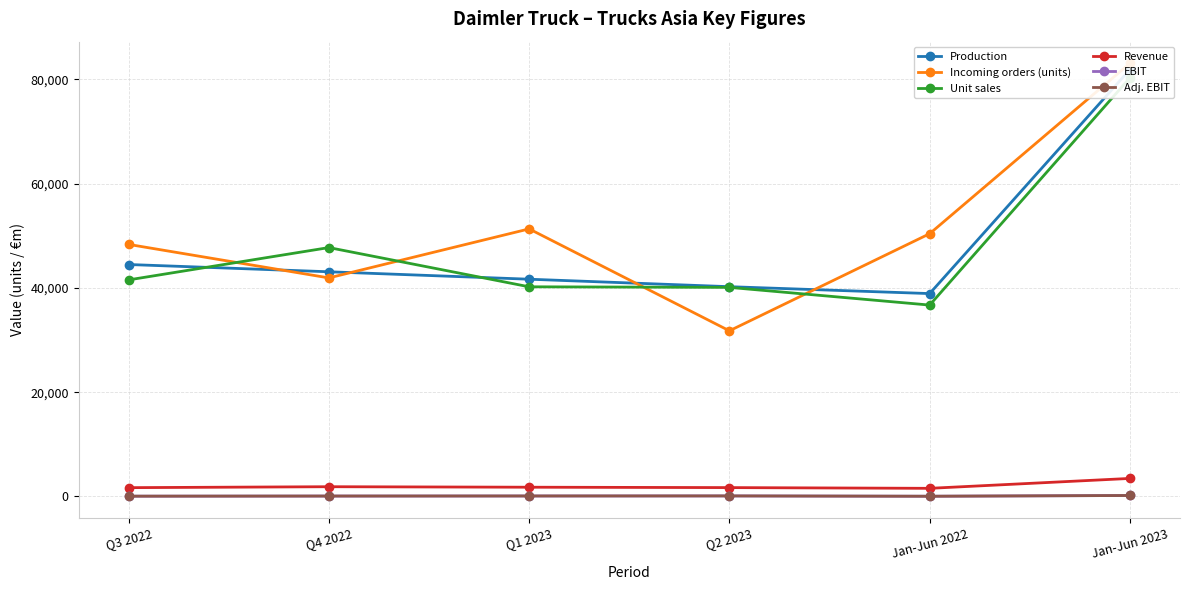

What is the total value across all series at Q3 2022?

136125